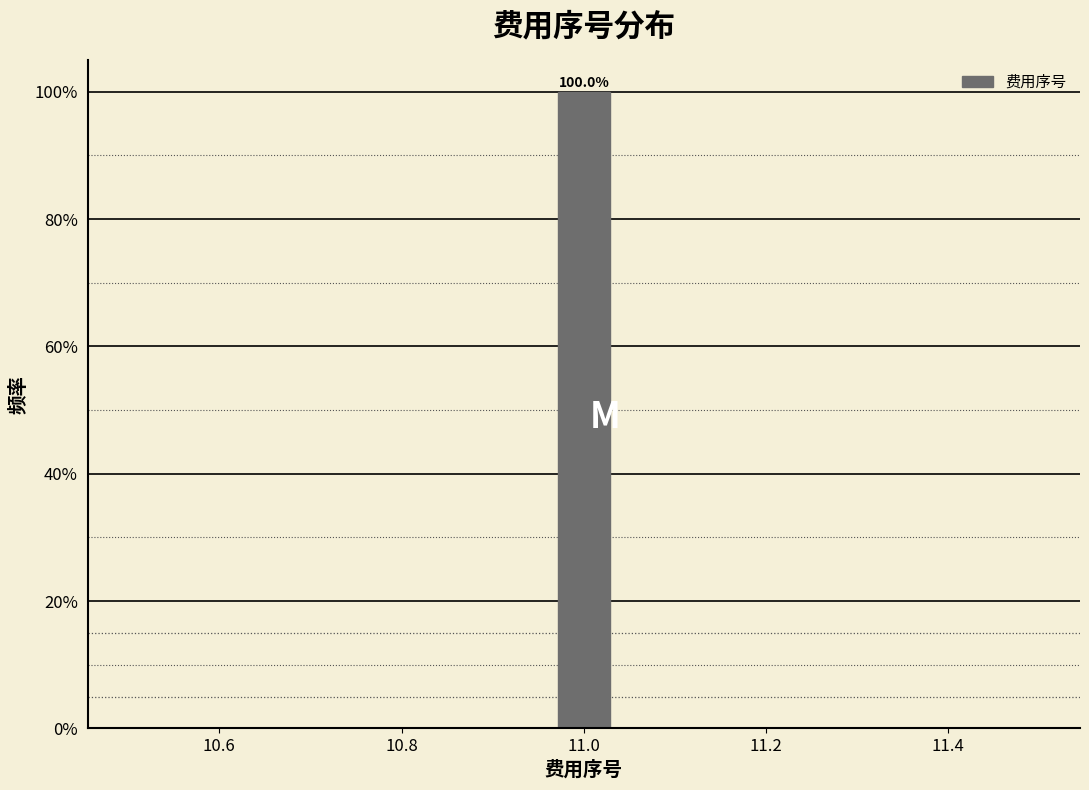

Read against the x-axis, roughly where is the centre of the tallest bar?

11.00